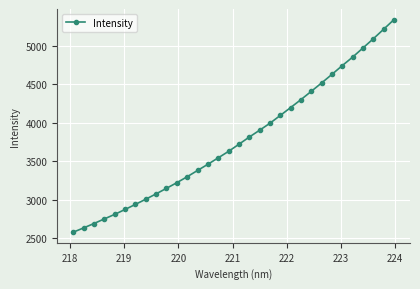

What is the value of the 15th point from the left?

3542.0